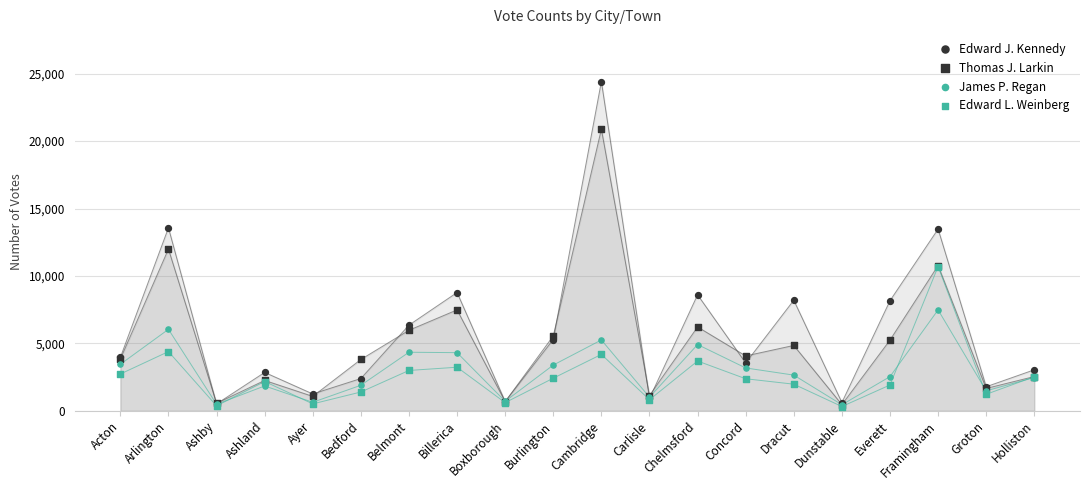

Which series contains the lowest Y value?

Edward L. Weinberg